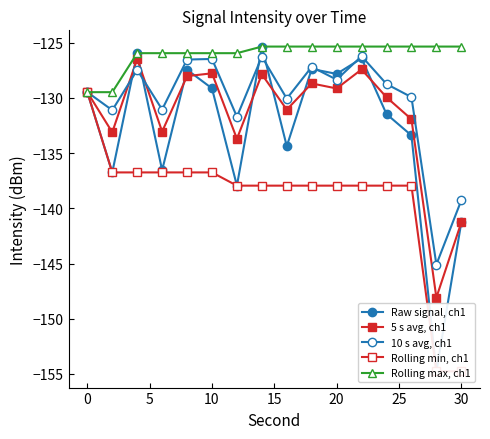

The 10 s avg, ch1 series shows -34.4 at 35. True or false?

False